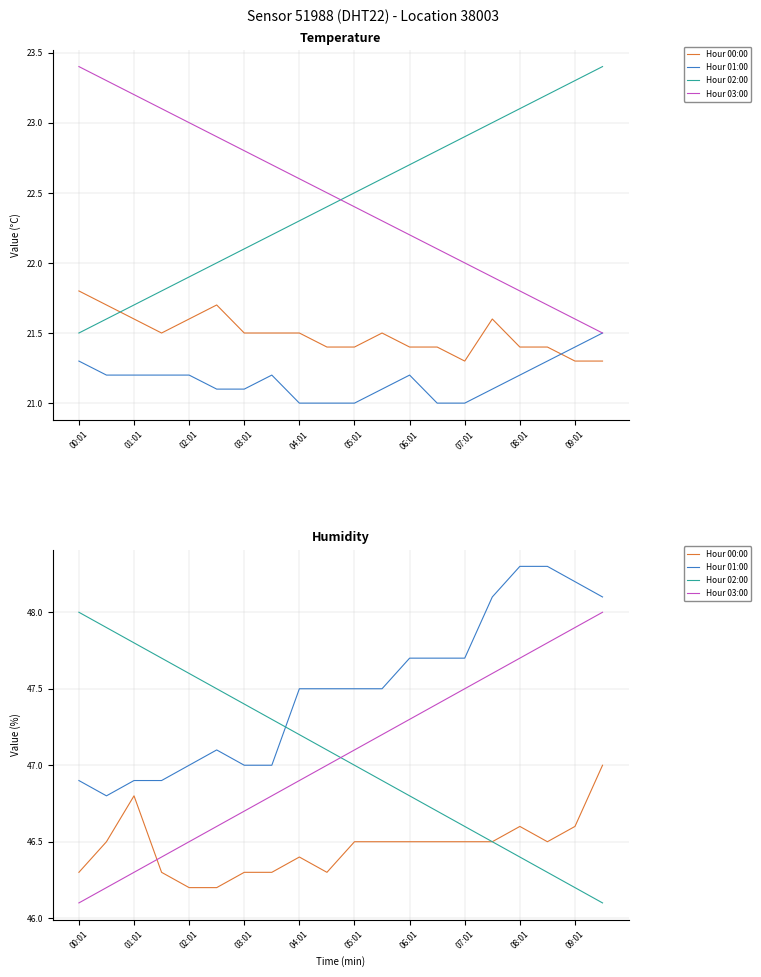

True or false: temperature has a value of 10.8 at 10.

False